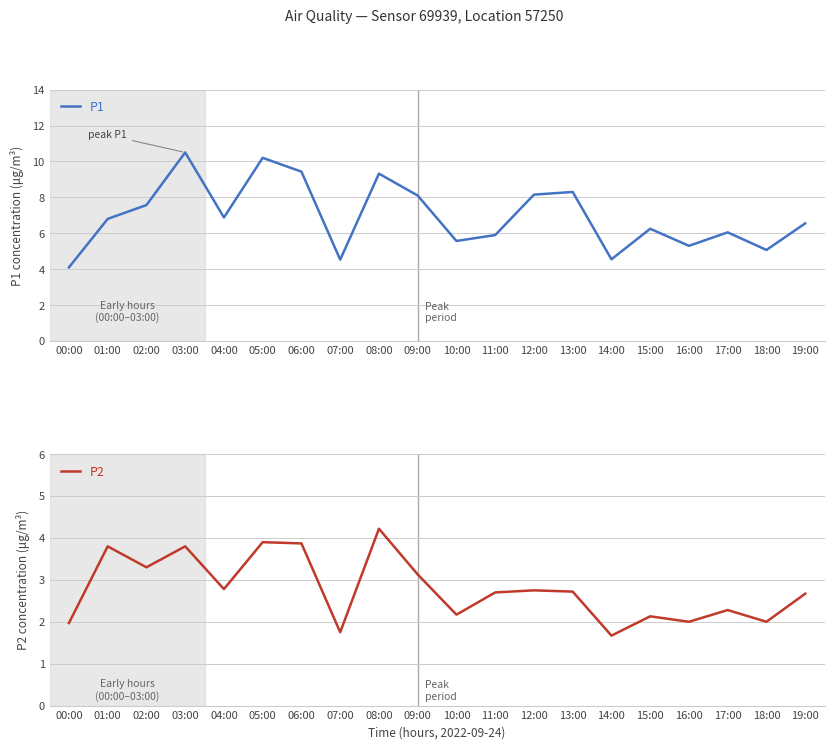

The value of P2 at 19:00 is 4.2. True or false?

False